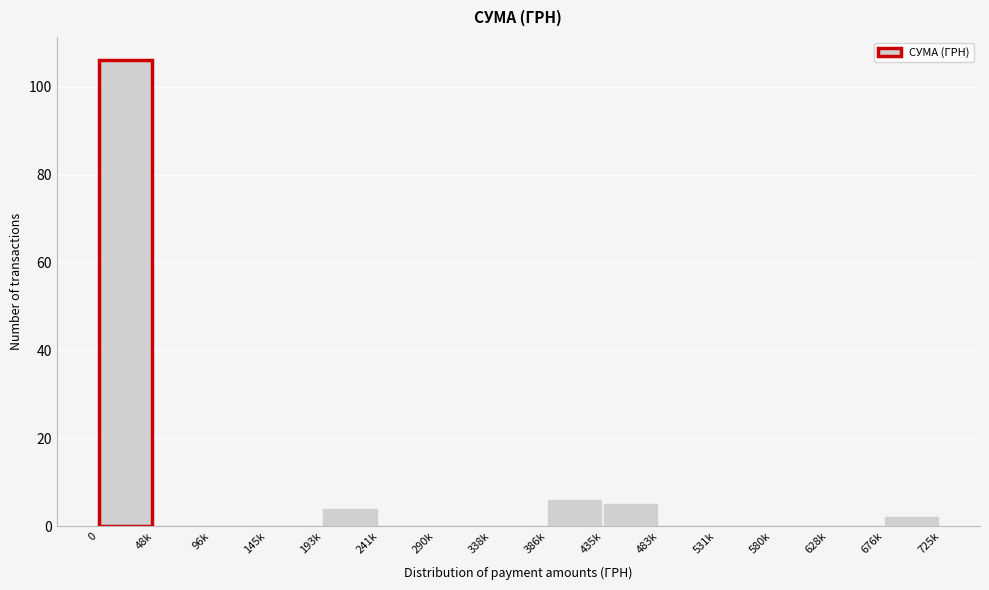

Reading left to right, list all the values displayed in this chart.

0=106	48k=0	96k=0	145k=0	193k=4	241k=0	290k=0	338k=0	386k=6	435k=5	483k=0	531k=0	580k=0	628k=0	676k=2